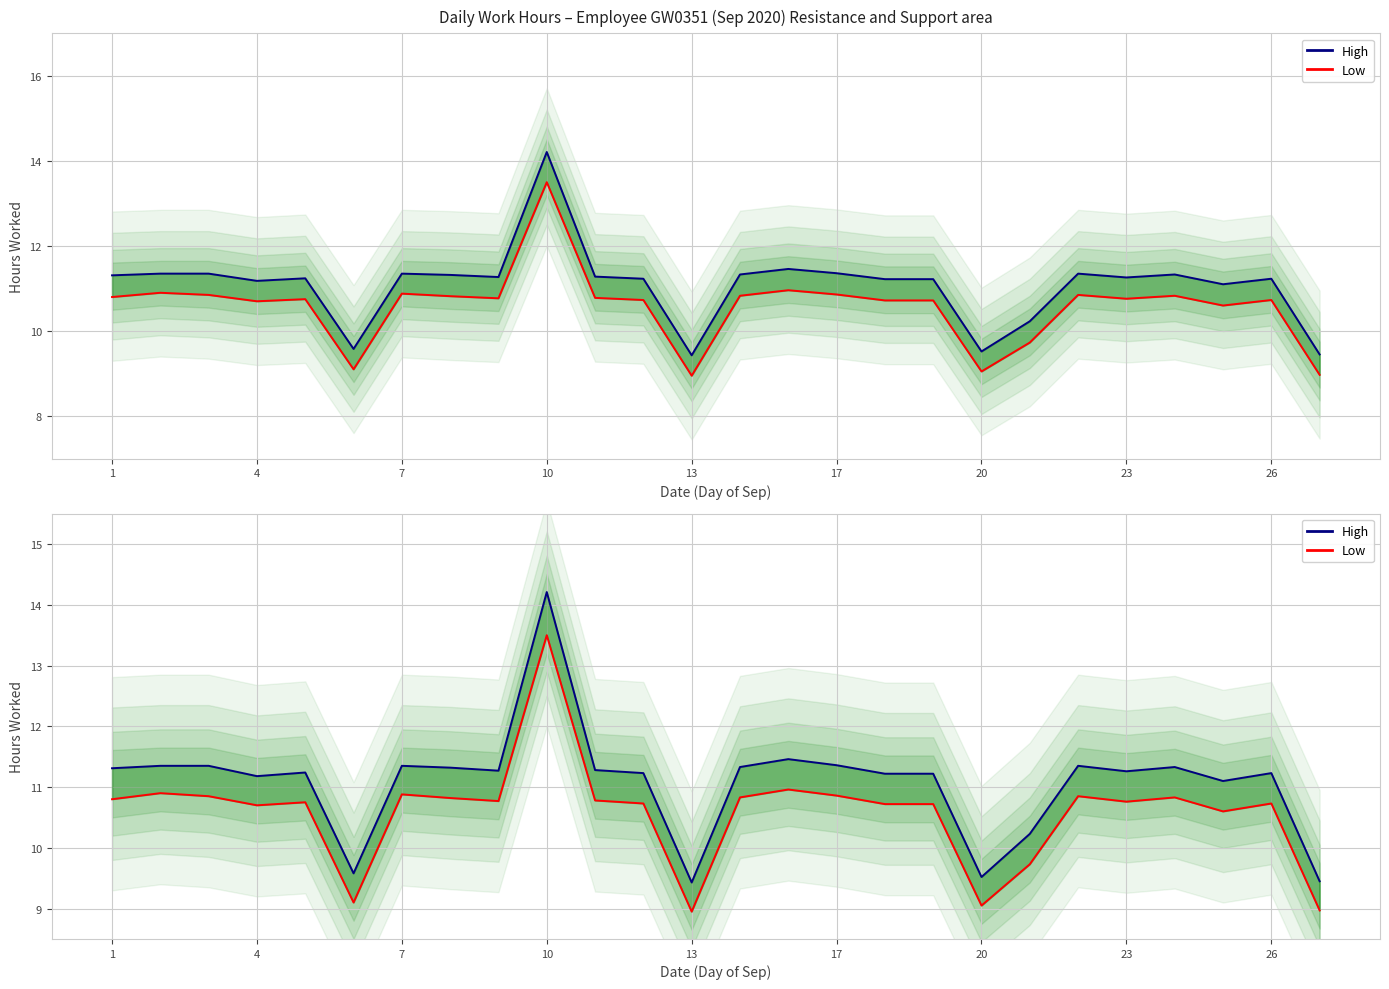

How many interior local valleys does the High series have?

7